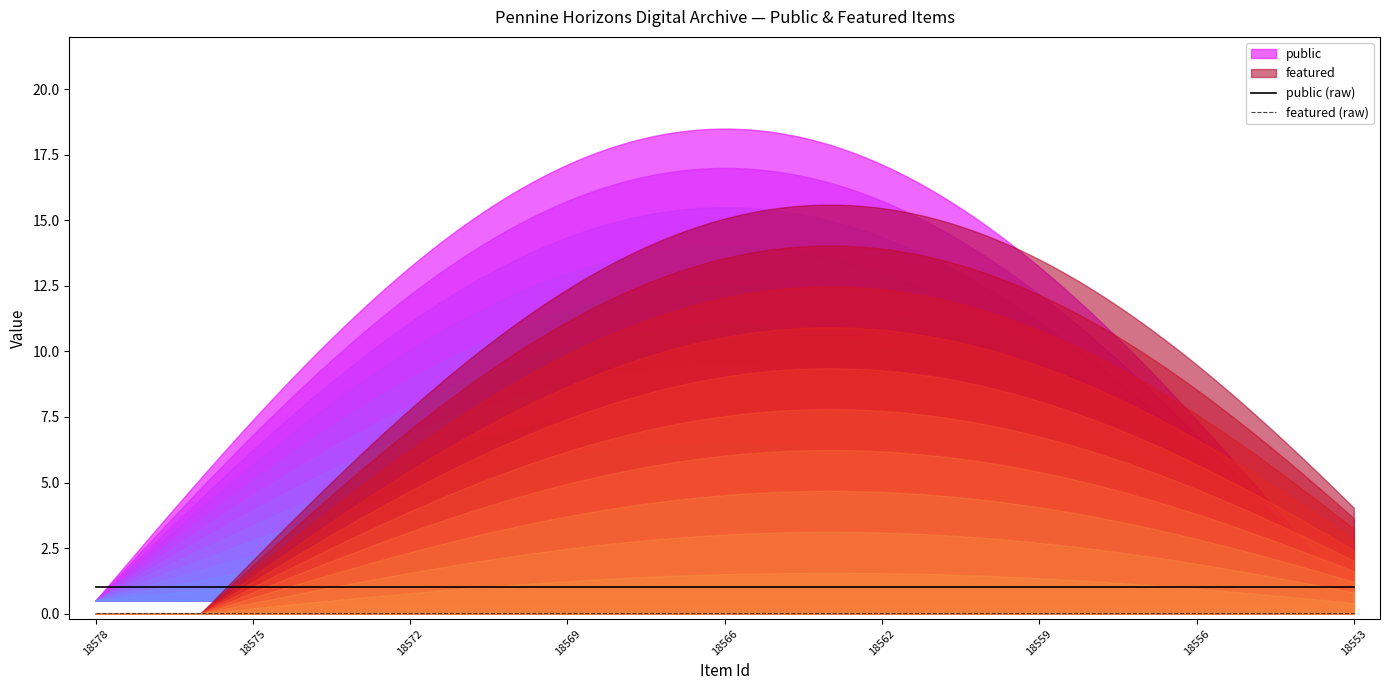

What is the average value of the public (raw) series?

1.0